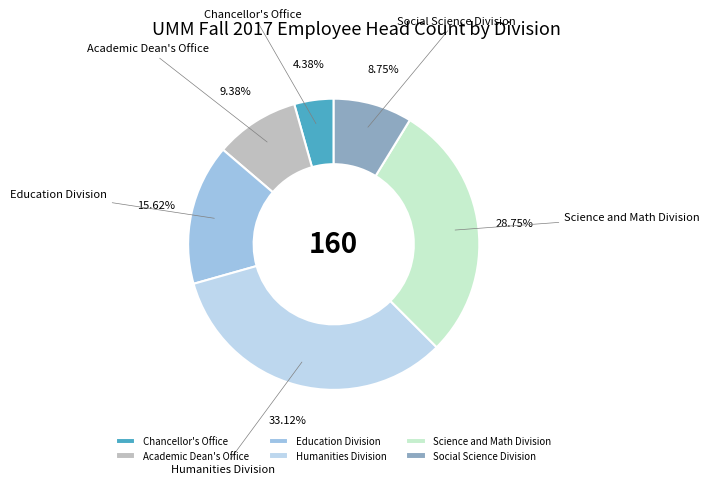

What percentage is NOT represented by Academic Dean's Office?

90.6%